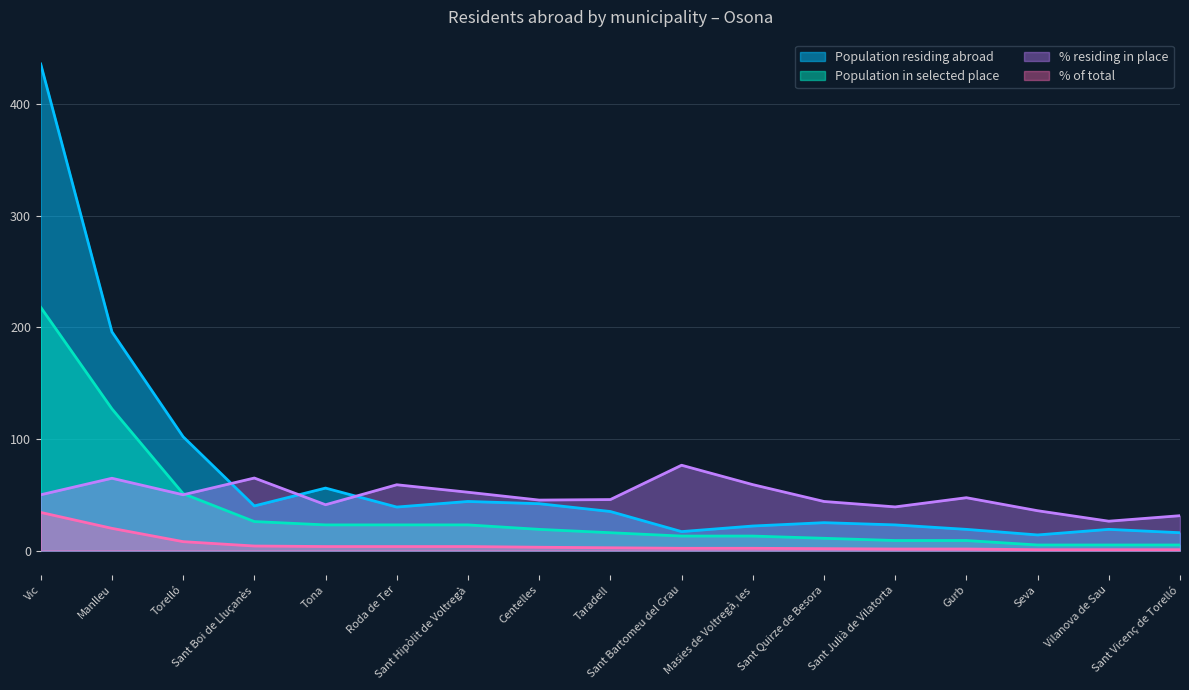

How many categories are shown in the chart?

17